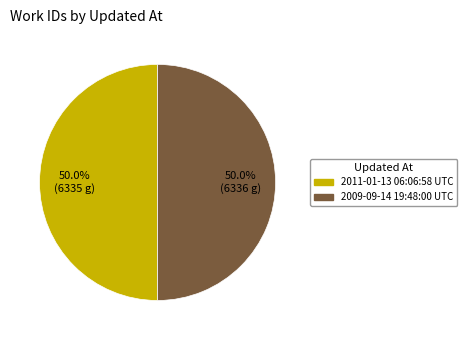

True or false: 2011-01-13 06:06:58 UTC accounts for 50% of the total.

True